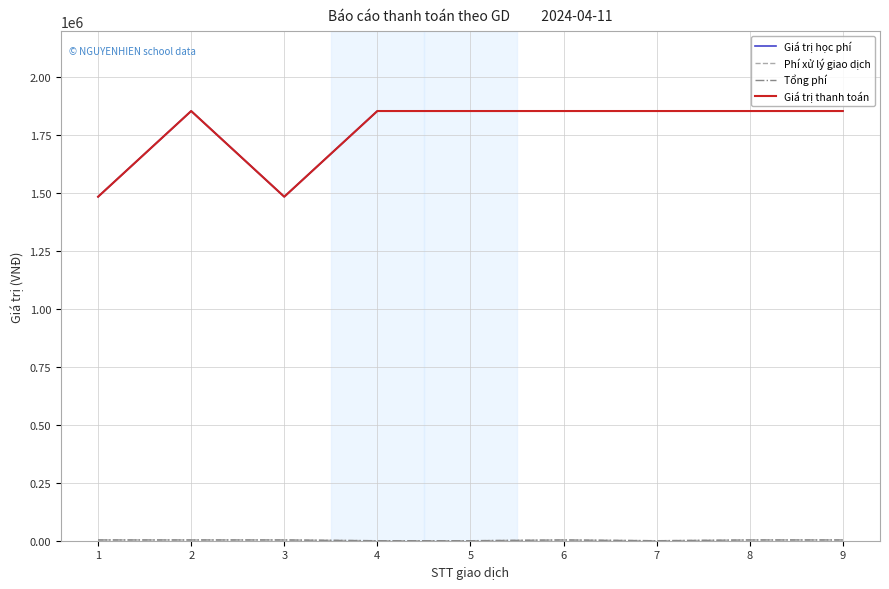

Read the Tổng phí value at 9.

3300